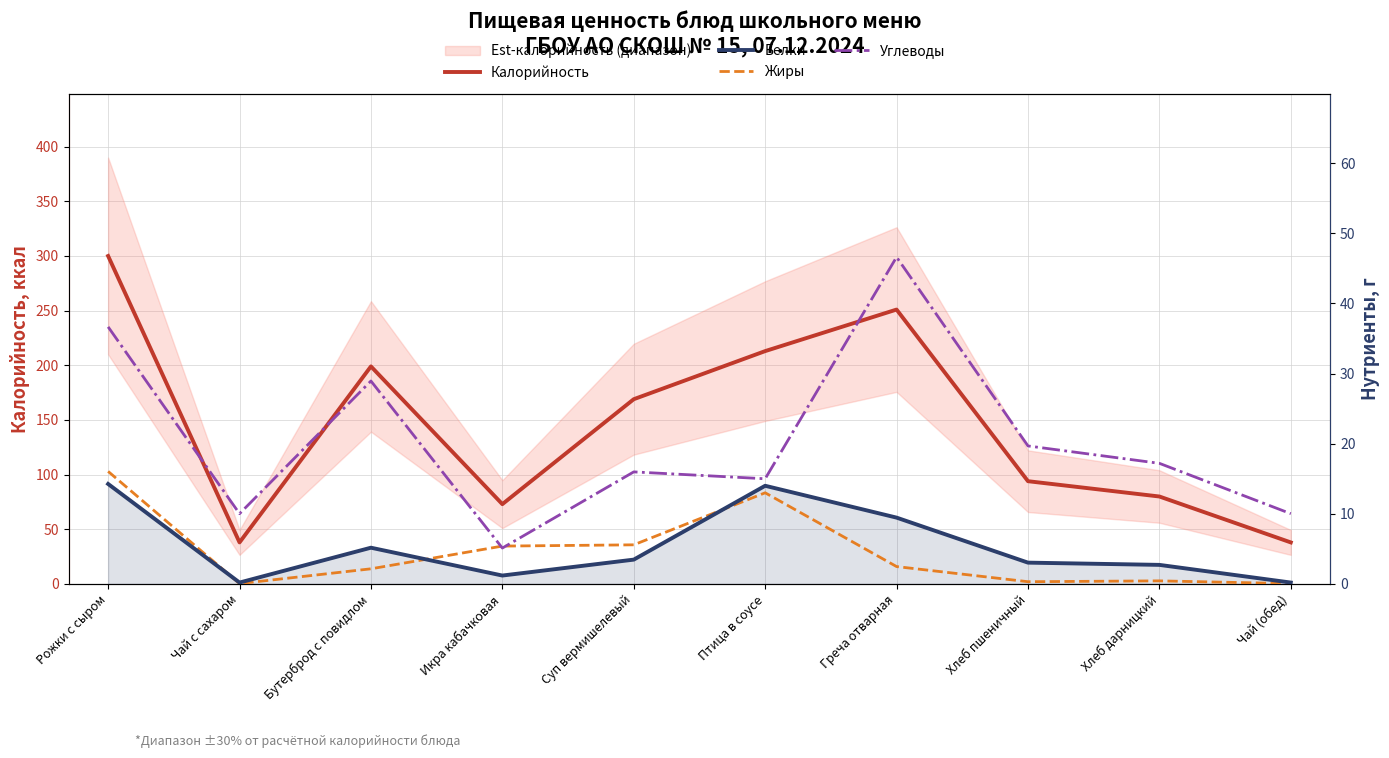

Is the value of Калорийность at Хлеб пшеничный greater than the value of Белки at Птица в соусе?

Yes